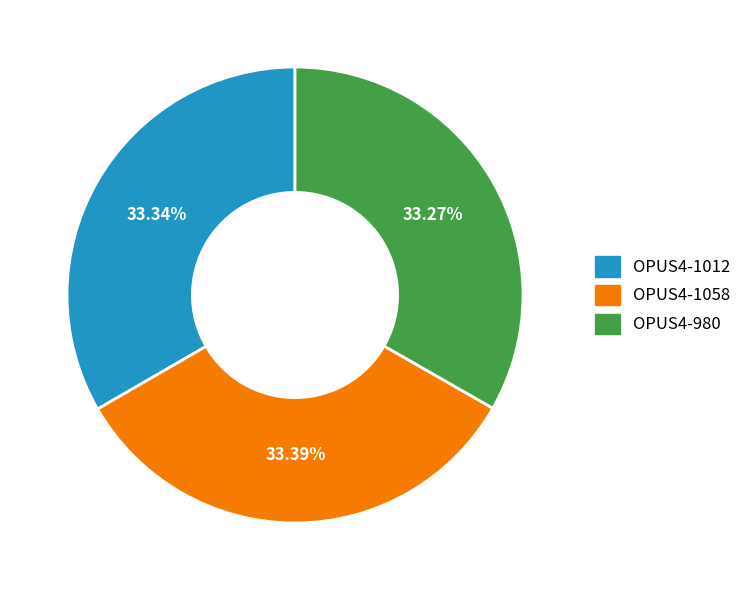

True or false: OPUS4-1058 accounts for 19% of the total.

False